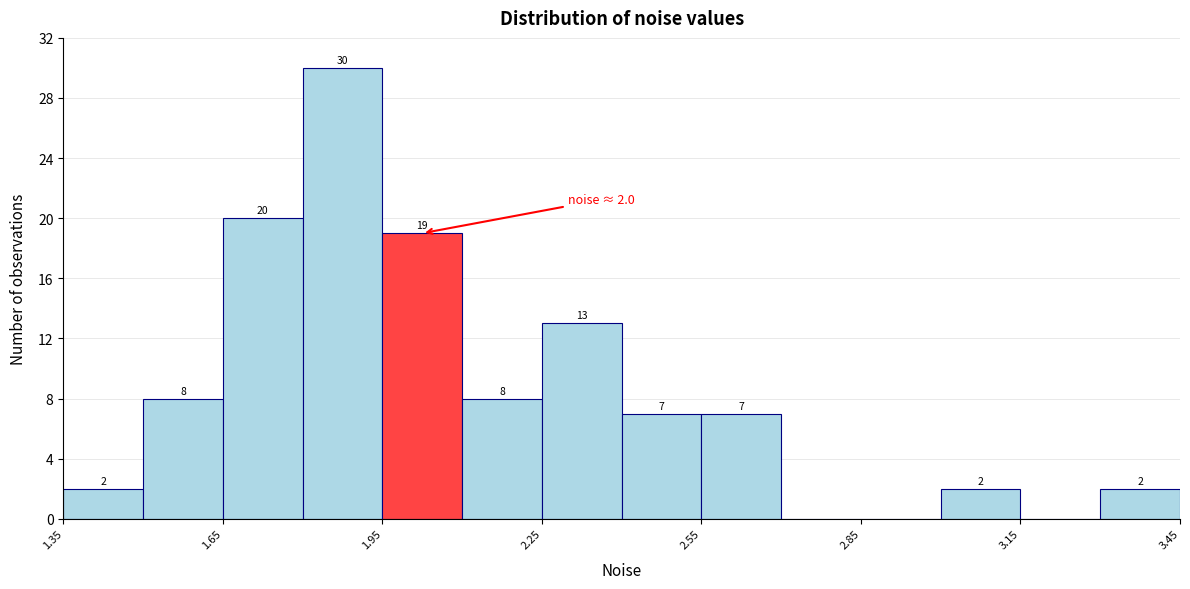

Around what value on the x-axis is the tallest bar? Give the approximate position of its centre, as read against the axis.

1.90